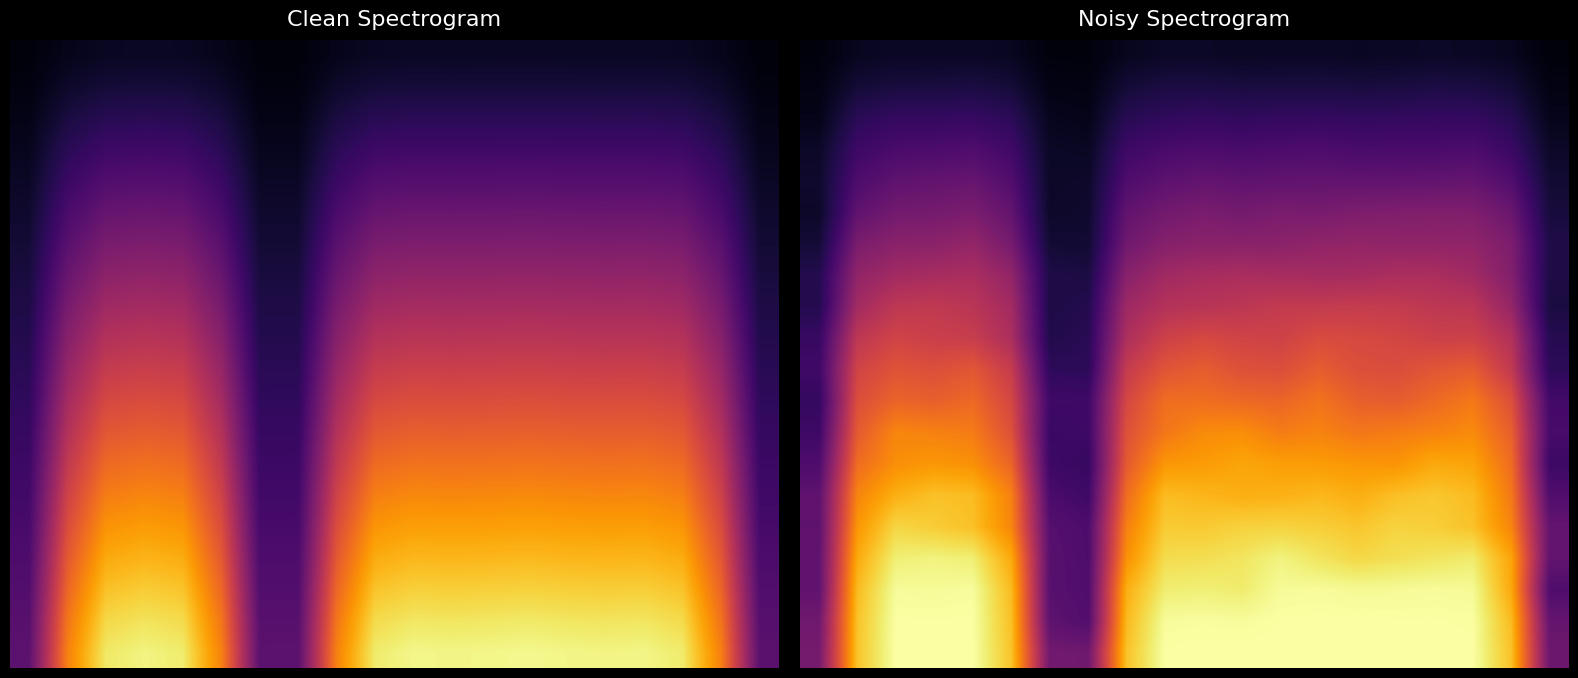

At how many categories does at least one series exceed 9?

16